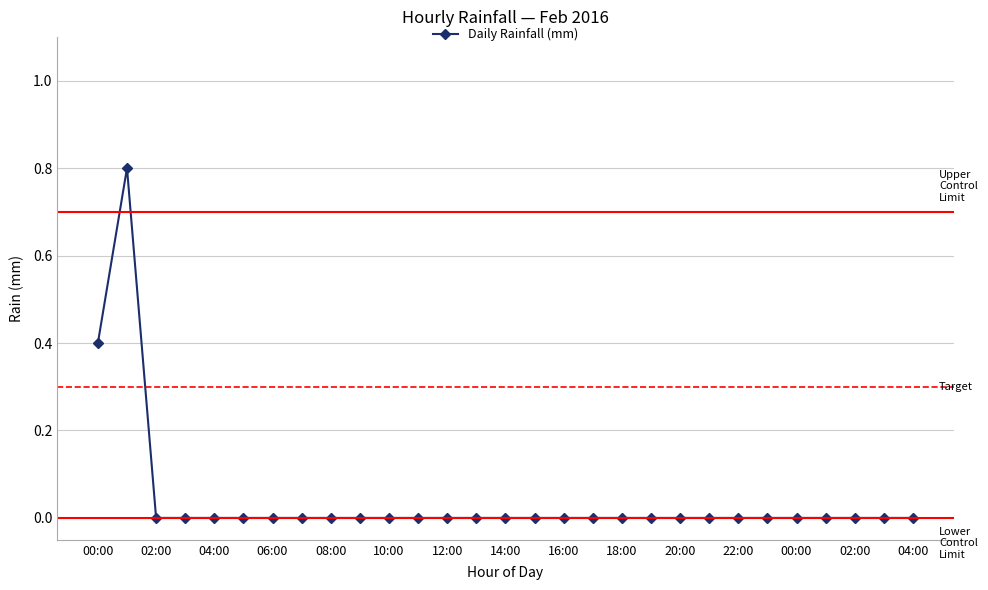

What is the sum of all values?

1.2